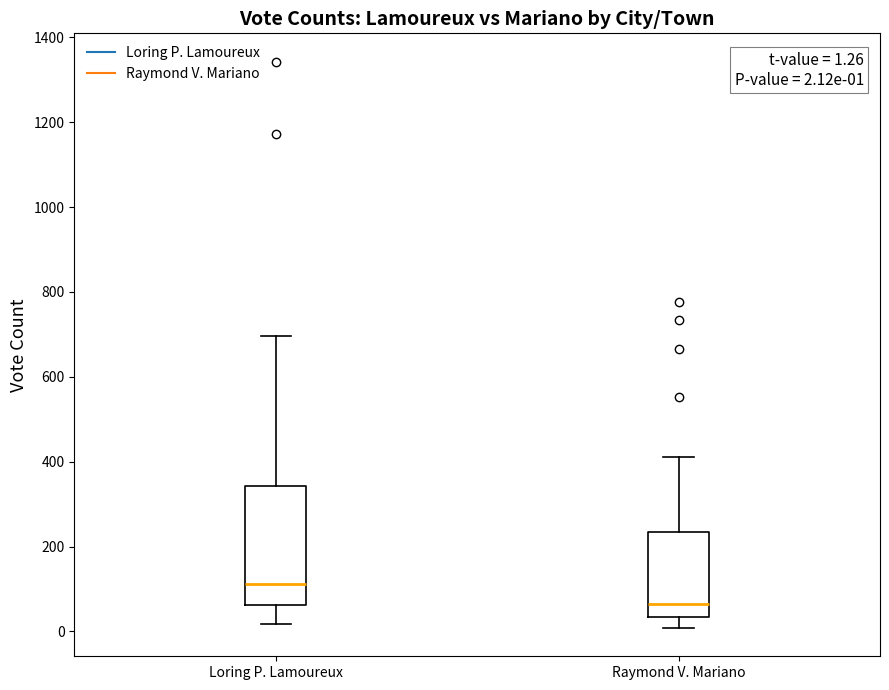

Which box is the tallest, from its lower edge to its upper edge?

Loring P. Lamoureux